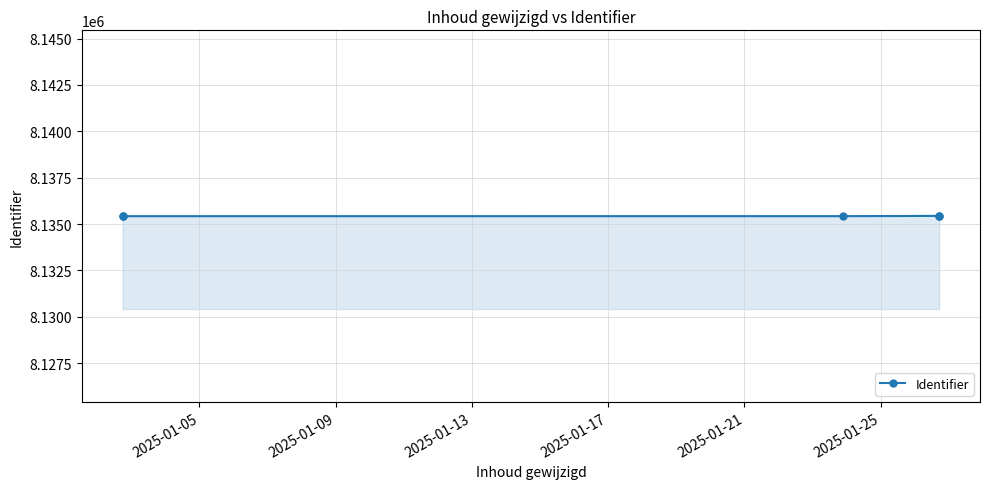

How many lines are shown in the chart?

1